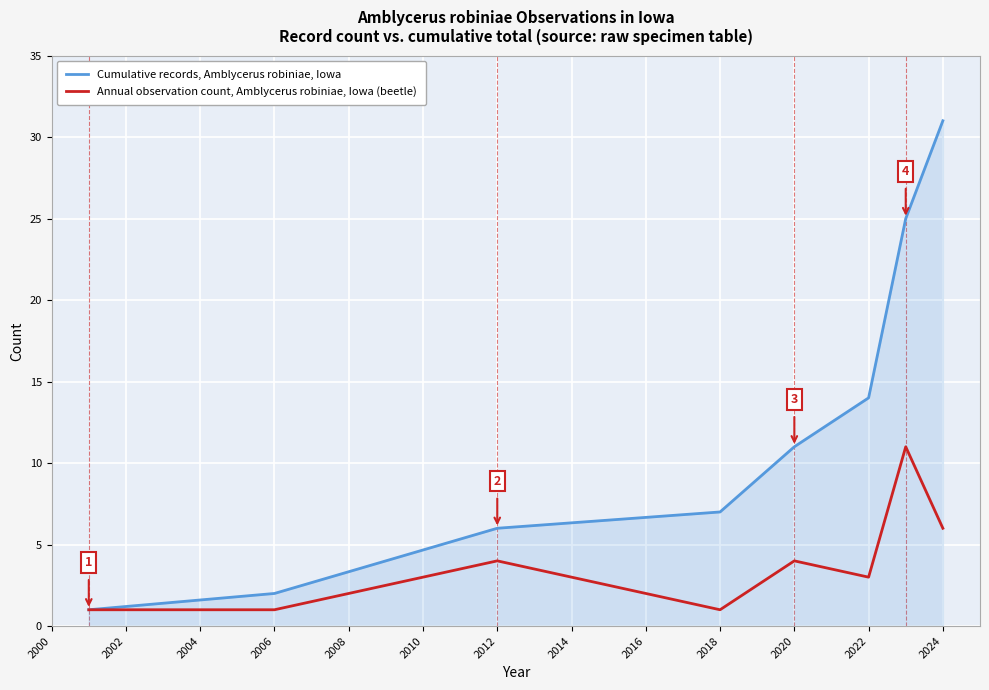

Reading left to right, list all the values displayed in this chart.

Cumulative records, Amblycerus robiniae, Iowa: 1	2	6	7	11	14	25	31
Annual observation count, Amblycerus robiniae, Iowa (beetle): 1	1	4	1	4	3	11	6